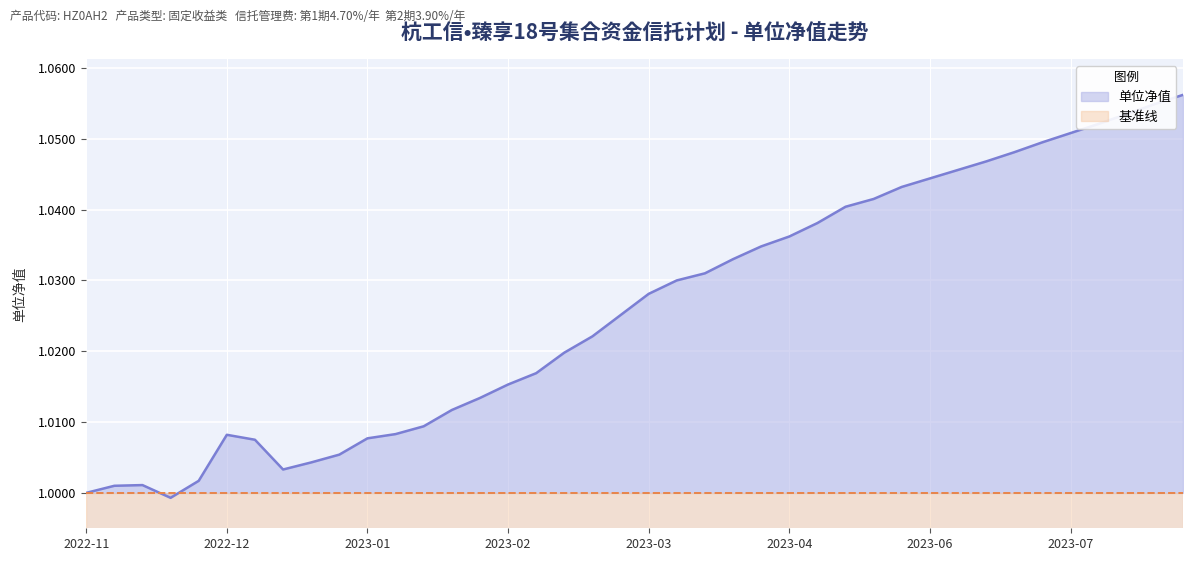

The 单位净值 series shows 1.7 at 2023-03. True or false?

False